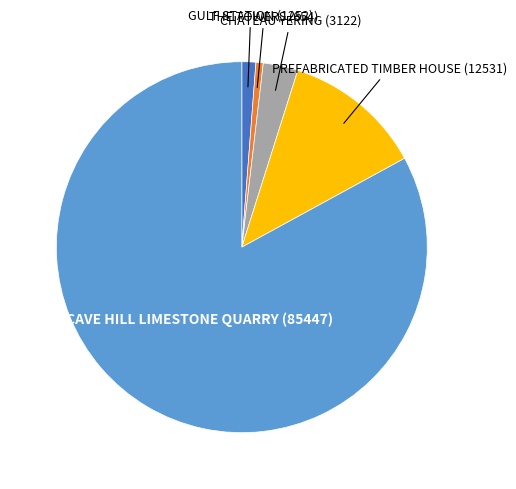

Combined, do PREFABRICATED TIMBER HOUSE (12531) and THE TOWERS (654) account for over 50%?

No